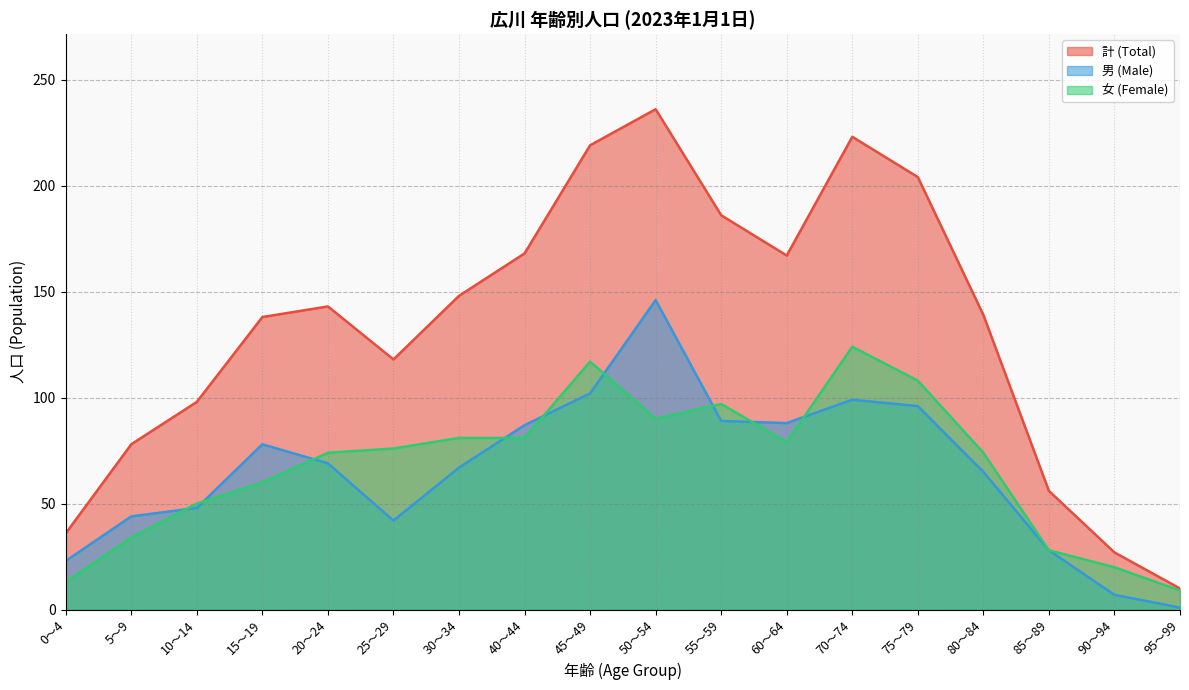

How many series are shown in this chart?

3